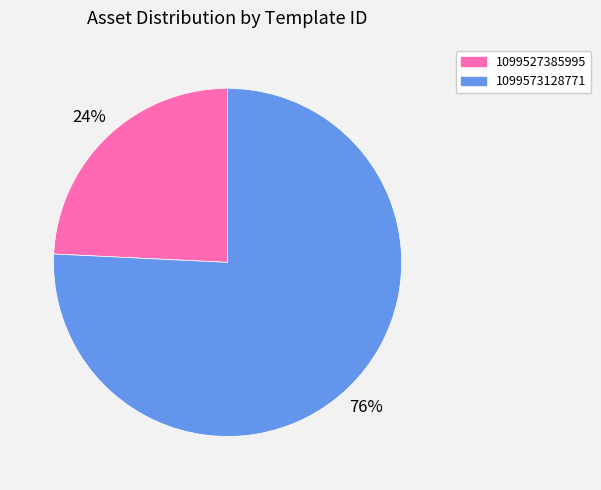

True or false: 1099527385995 accounts for 11% of the total.

False